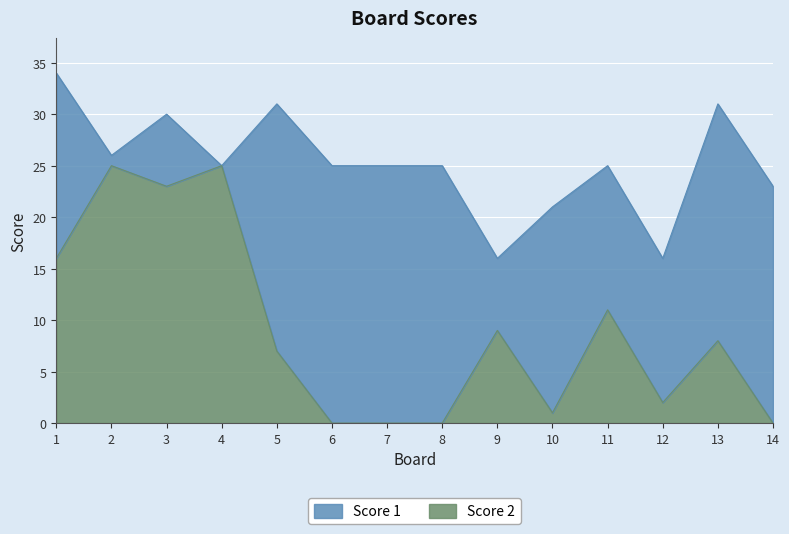

How many interior local valleys (lower than both neighbors) does the data have?

3